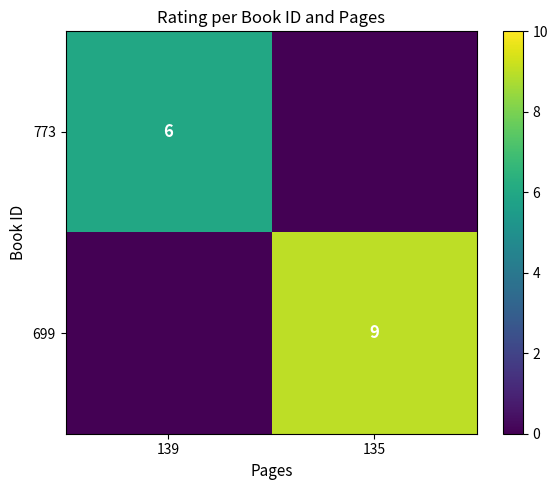

Is it true that 699 equals 9 at 135?

True